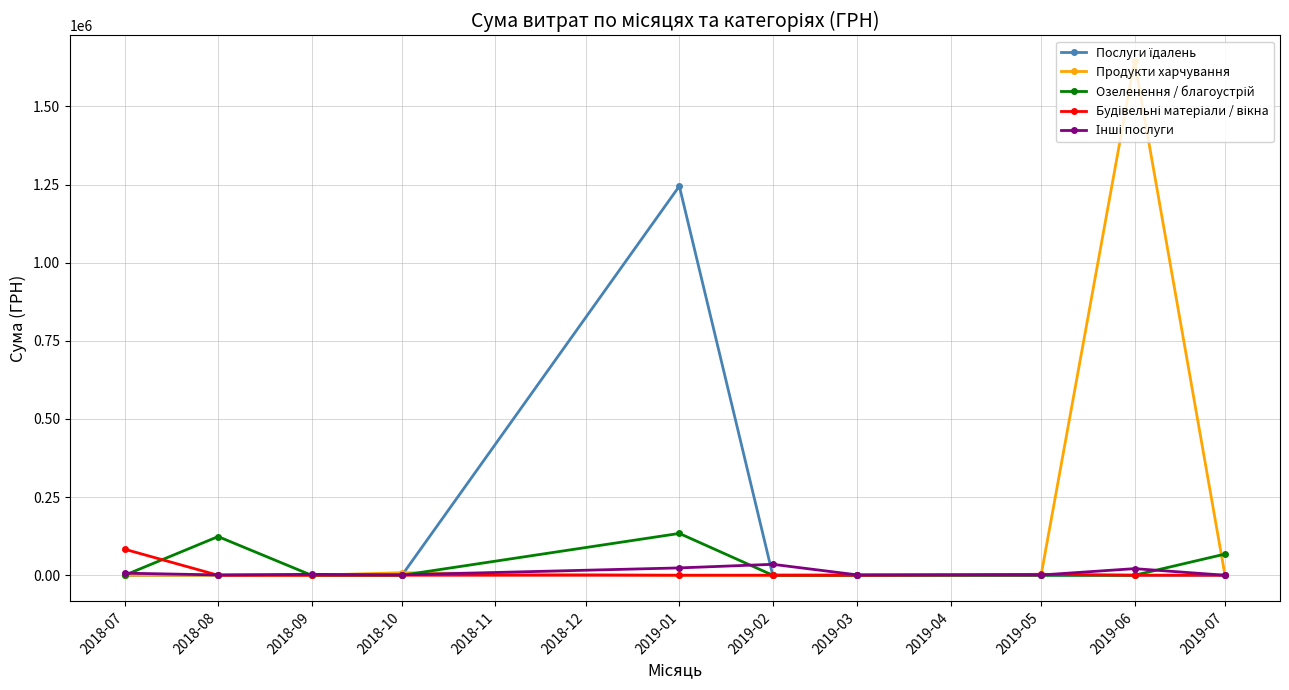

Which series has the widest spread of values?

Продукти харчування